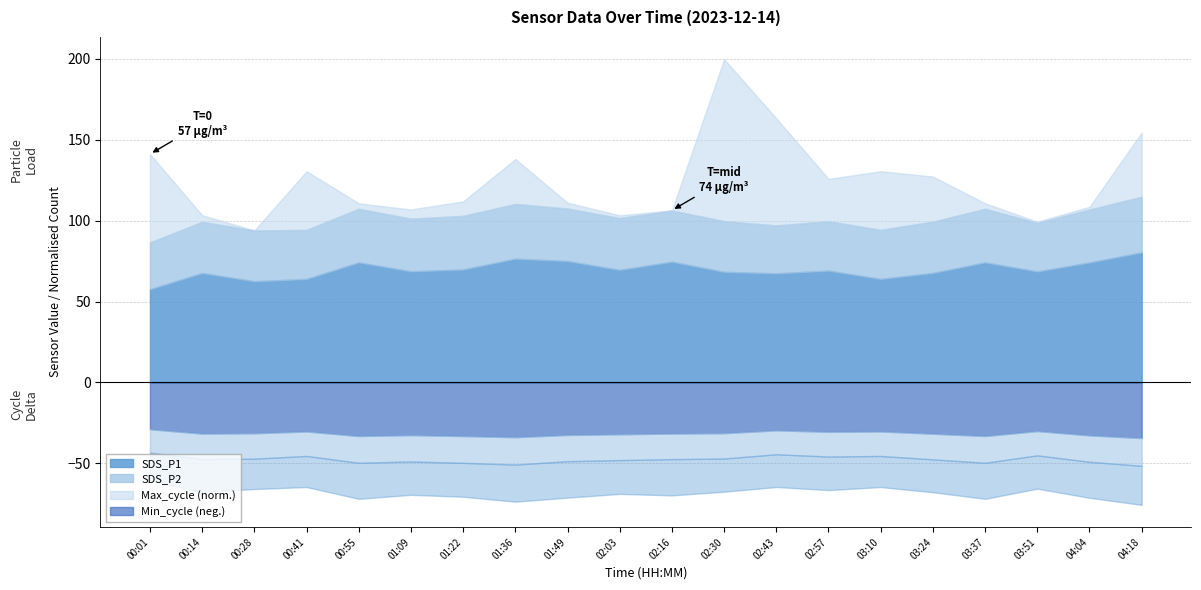

What is the average value of the SDS_P2 series?

31.7